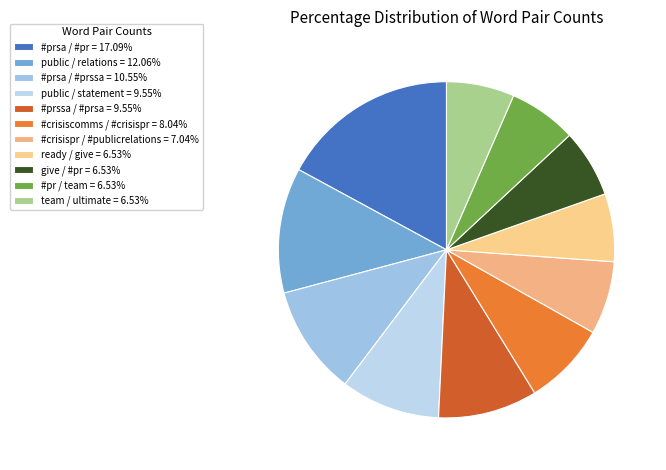

Count the number of slices in the pie.

11